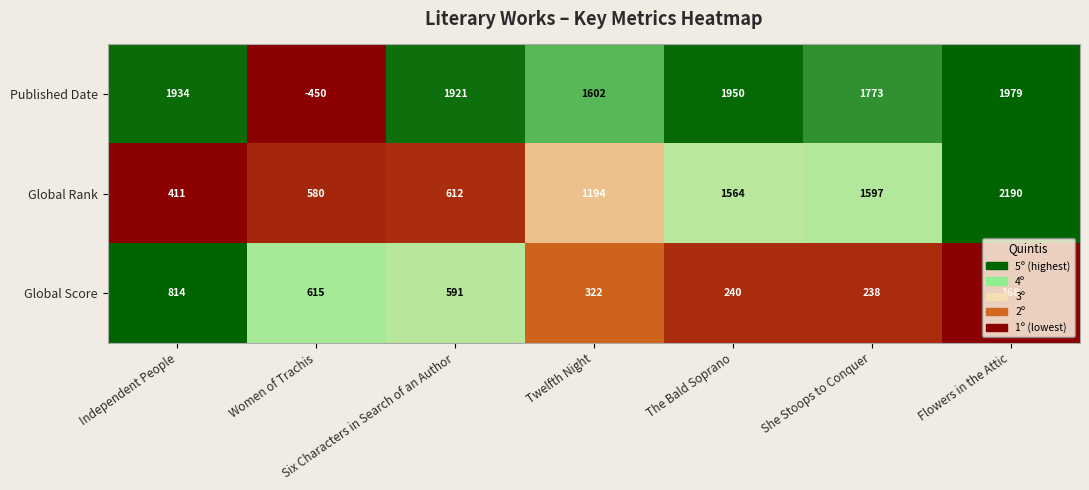

Between Women of Trachis and Twelfth Night, which series saw the biggest shift?

Published Date